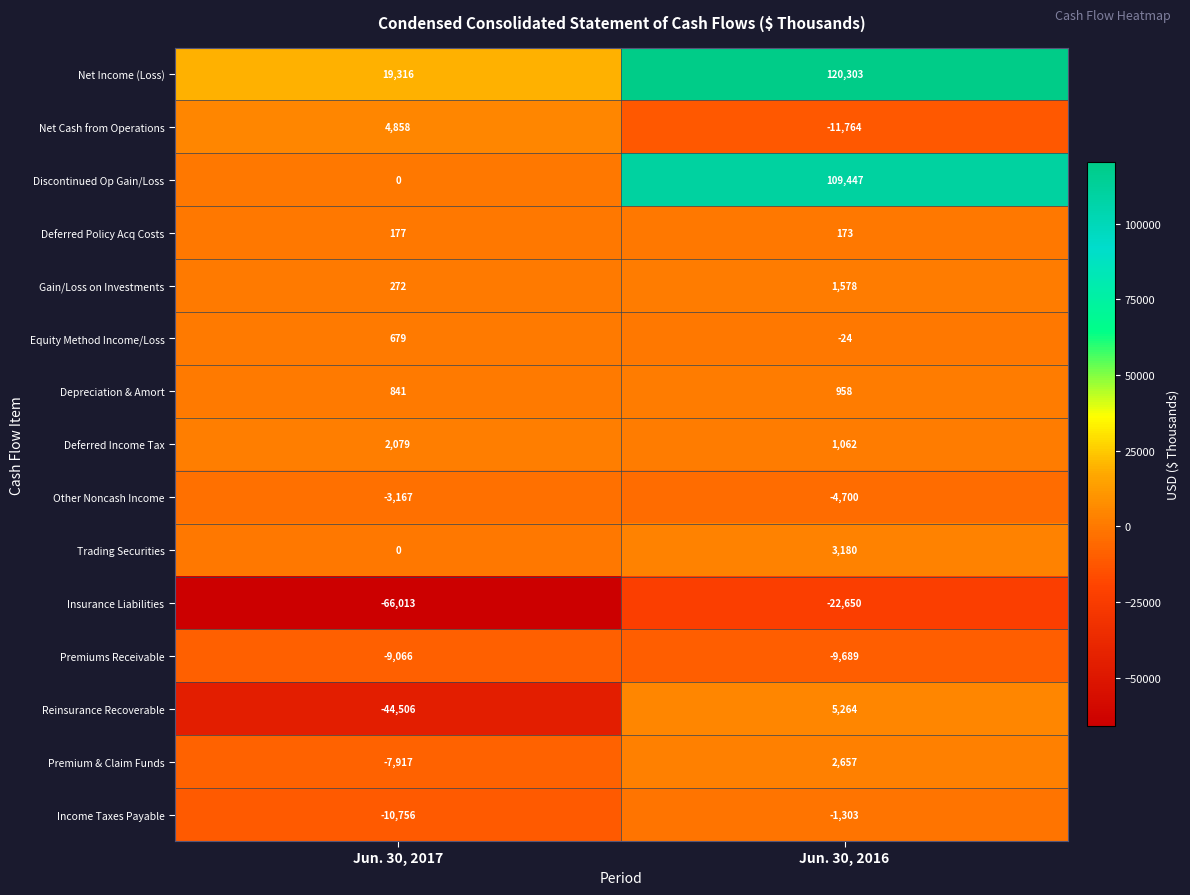

Which category has the lowest value across all series?

Jun. 30, 2017